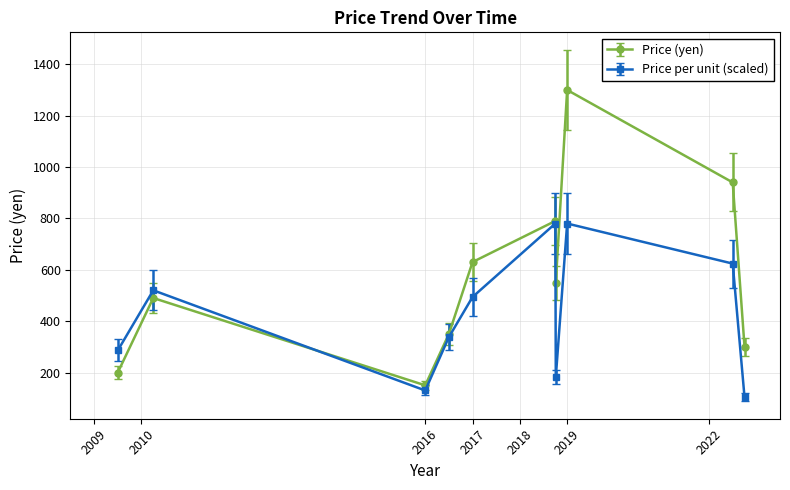

How many interior local valleys does the Price per unit (scaled) series have?

2